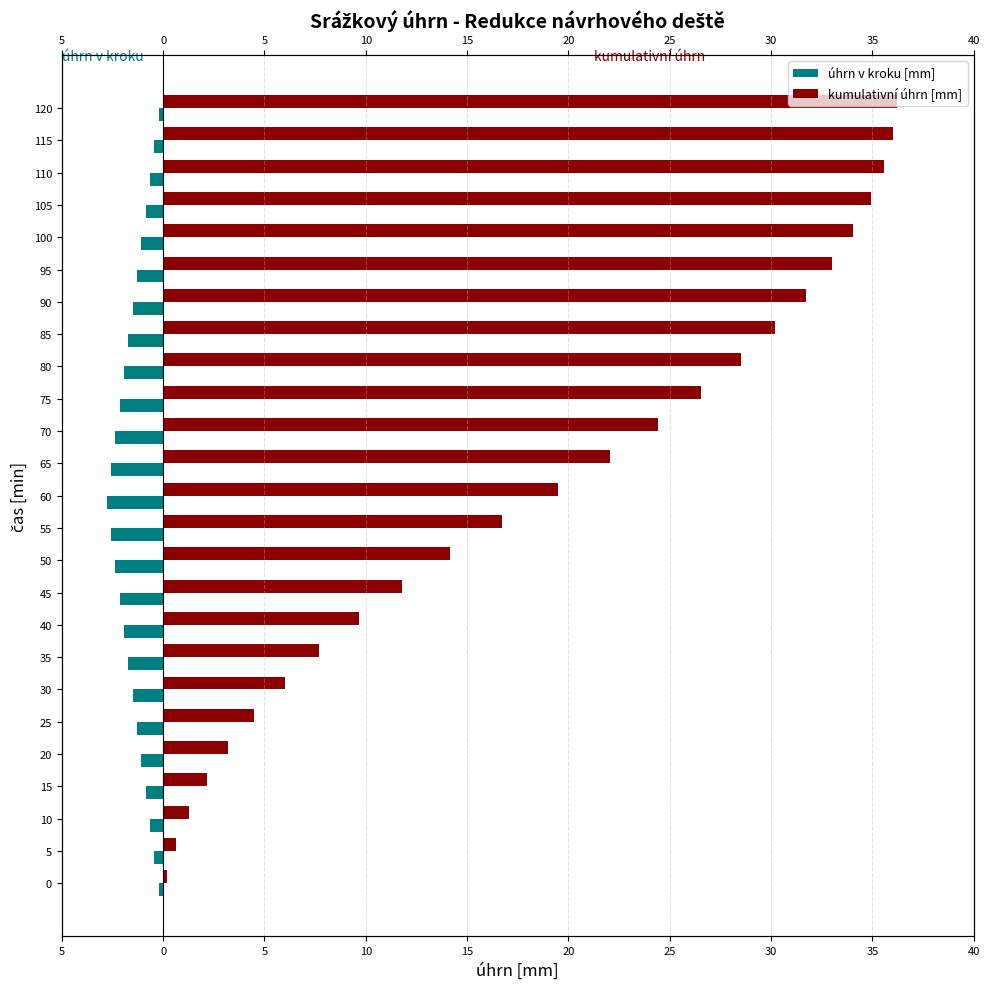

How many series are shown in this chart?

2